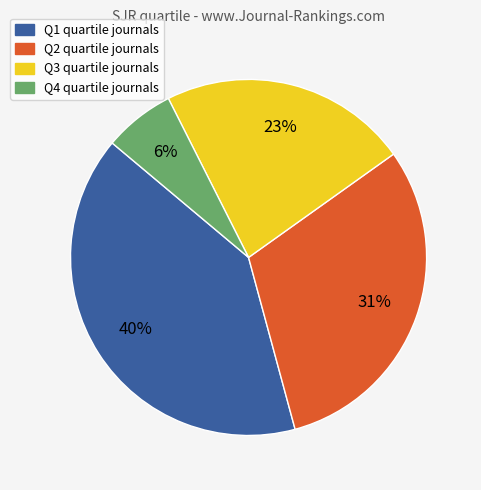

True or false: Q2 accounts for 41% of the total.

False